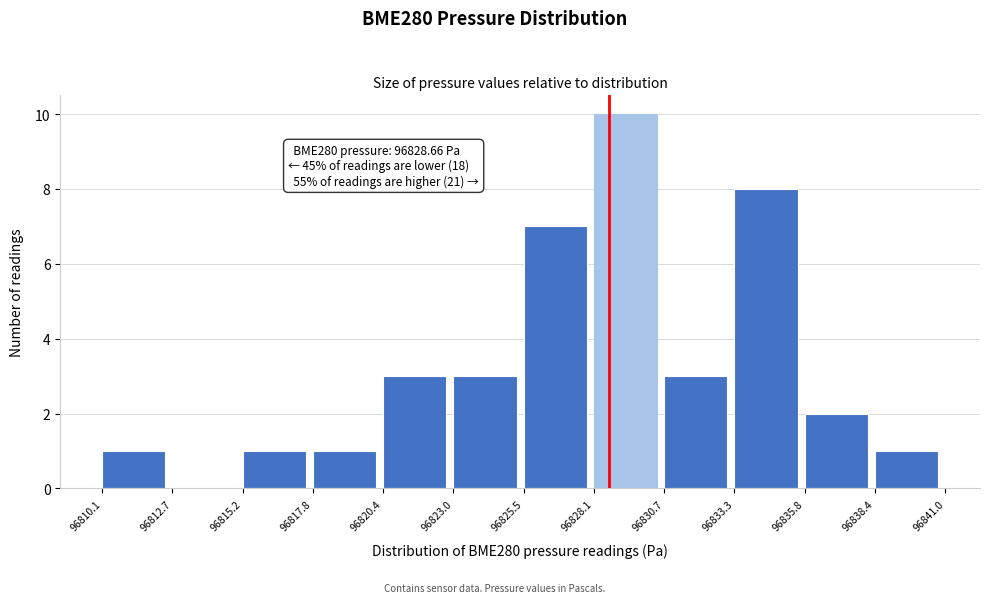

Over which range of the x-axis is the bar tallest?

96828.1 to 96830.7